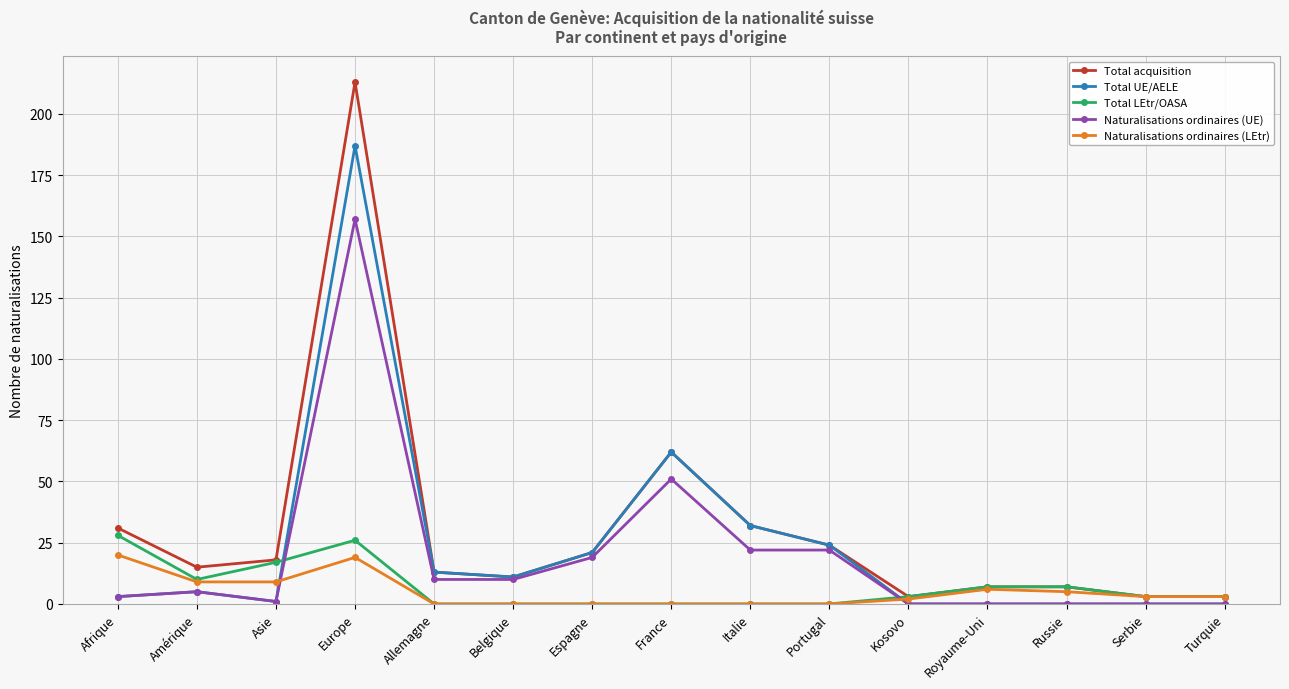

Which series has the largest range (max minus min)?

Total acquisition